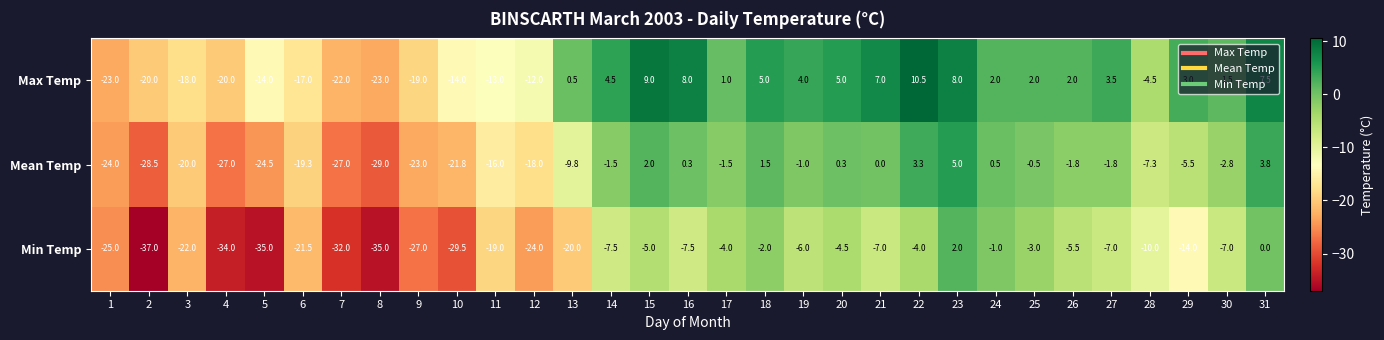

Rank the series by their maximum value, from lowest to highest.

Min Temp, Mean Temp, Max Temp